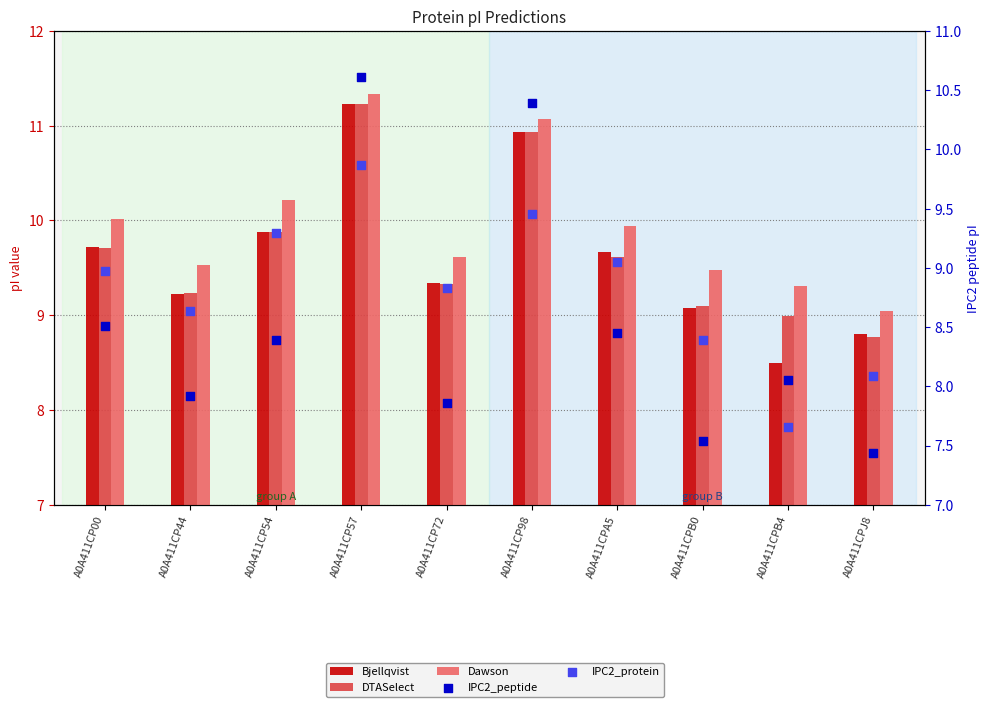

At how many categories does at least one series exceed 10?

4